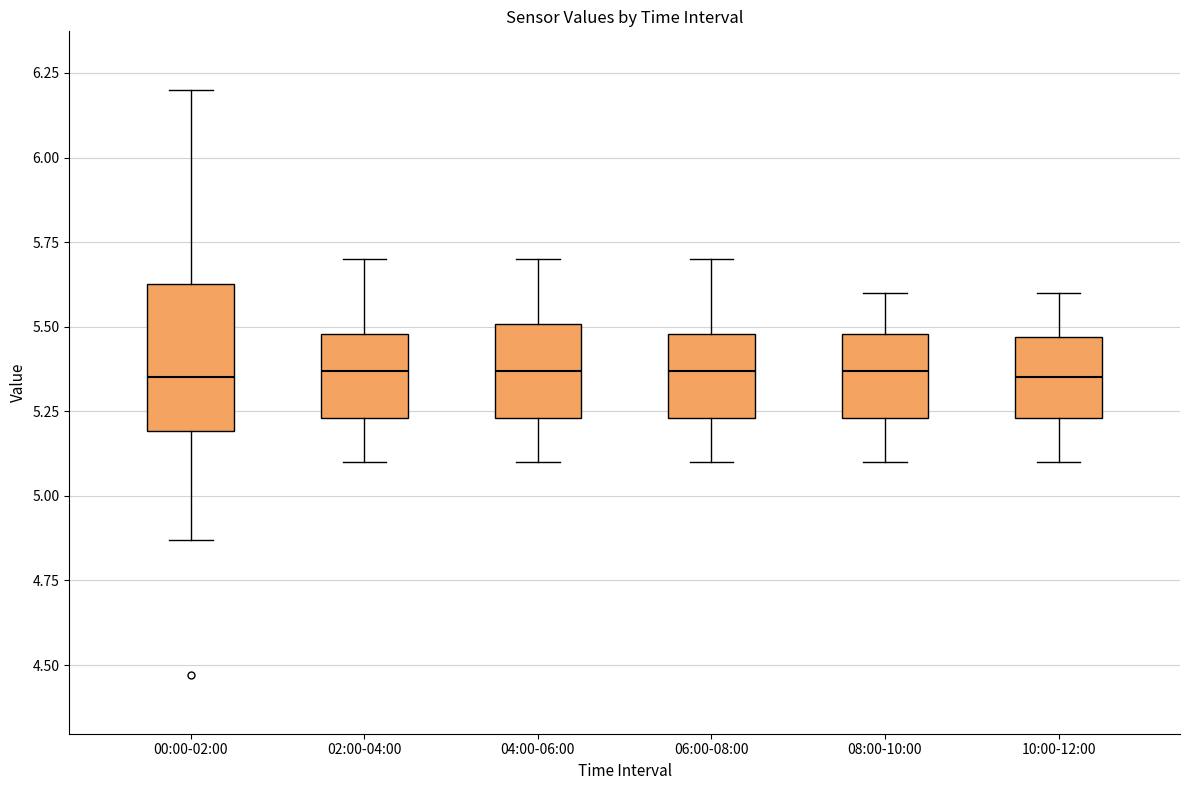

Reading left to right, read every box against the y-axis: the position of its median line, the range the box covers, and the ends of its whiskers. The values are not printed on the chart, so give them approximately, as read against the axis.

00:00-02:00: median 5.35, box 5.20 to 5.65, whiskers 4.85 to 6.20
02:00-04:00: median 5.35, box 5.25 to 5.50, whiskers 5.10 to 5.70
04:00-06:00: median 5.35, box 5.25 to 5.50, whiskers 5.10 to 5.70
06:00-08:00: median 5.35, box 5.25 to 5.50, whiskers 5.10 to 5.70
08:00-10:00: median 5.35, box 5.25 to 5.50, whiskers 5.10 to 5.60
10:00-12:00: median 5.35, box 5.25 to 5.45, whiskers 5.10 to 5.60